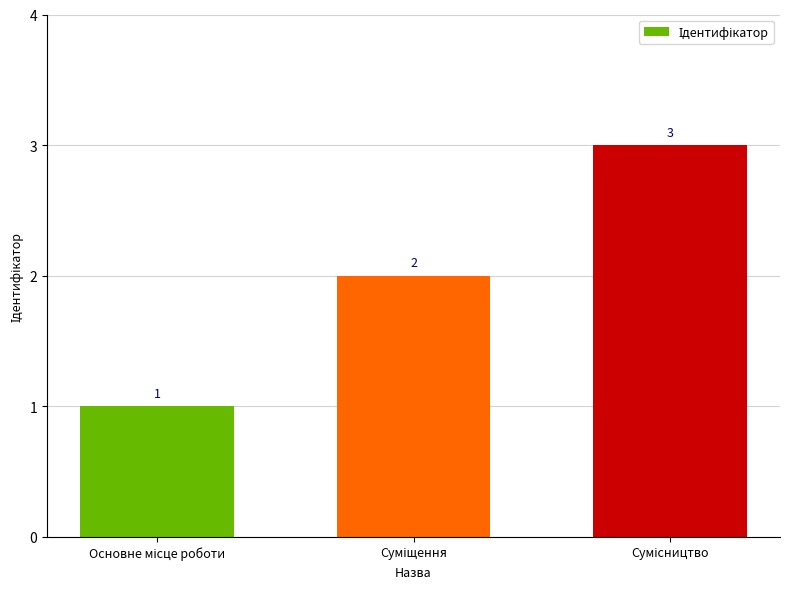

What is the smallest value displayed?

1